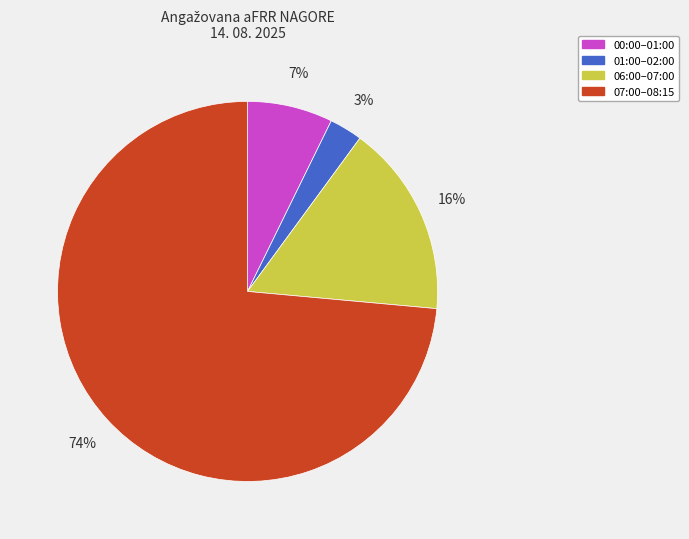

To the nearest percent, what is the difference between the largest and smallest slice percentages?

71%